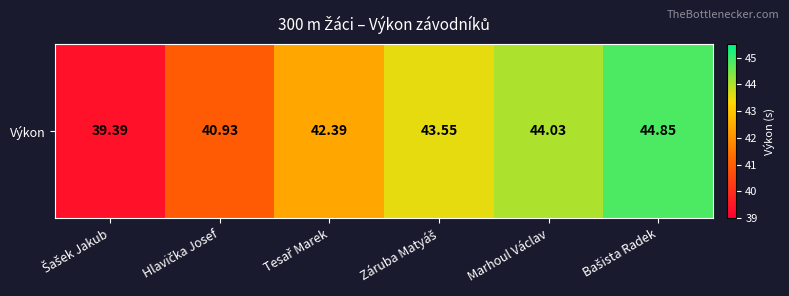

At which category does the chart reach its minimum across all series?

Šašek Jakub